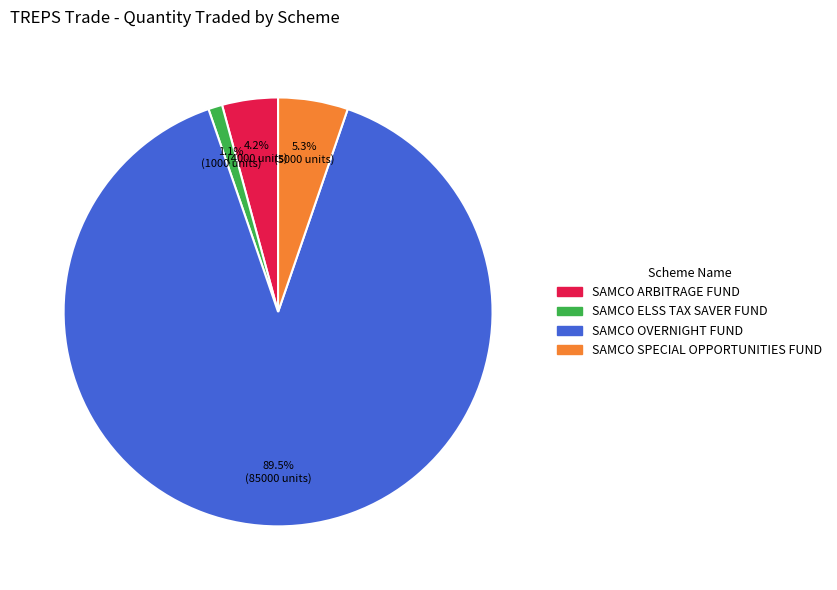

Approximately how many times larger is the value at SAMCO ELSS TAX SAVER FUND compared to SAMCO SPECIAL OPPORTUNITIES FUND?

0.2